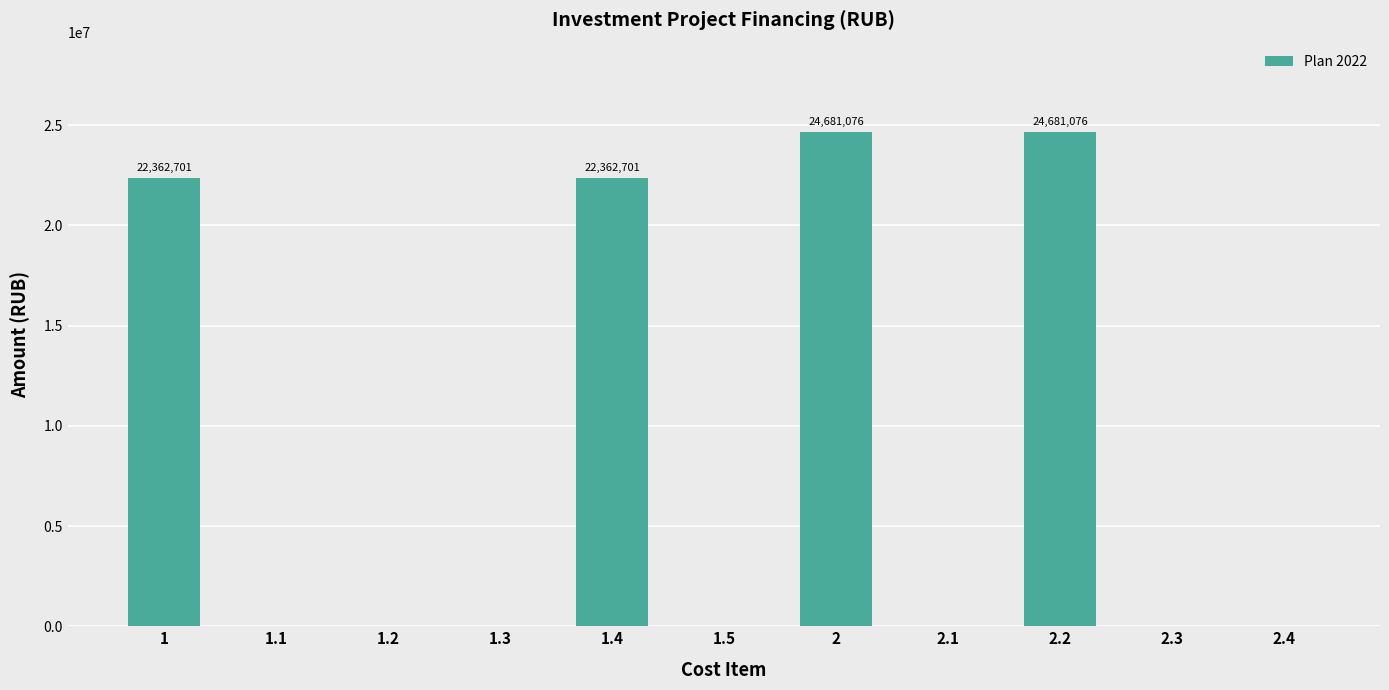

What is the sum of all values?

94087554